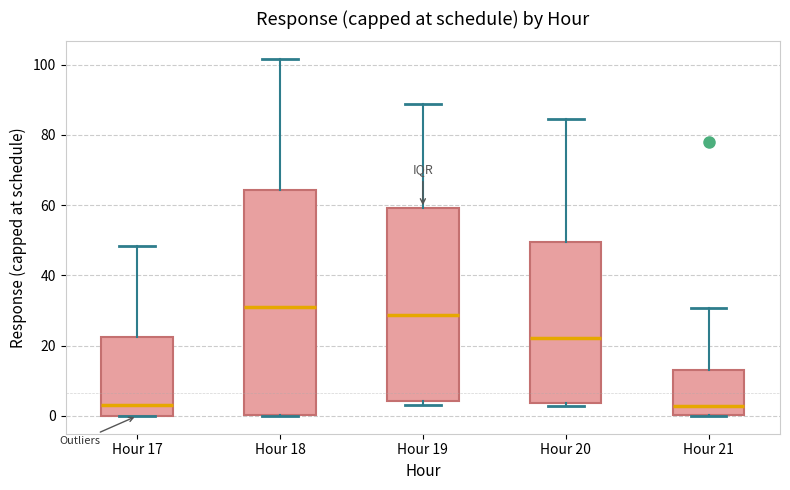

Reading left to right, transcribe this box plot: for each box, give where its median line is, the range the box spans, and where its two whiskers end, as read against the y-axis. The values are not printed on the chart, so give them approximately, as read against the axis.

Hour 17: median 4, box 0 to 22, whiskers 0 to 48
Hour 18: median 32, box 0 to 64, whiskers 0 to 102
Hour 19: median 28, box 4 to 60, whiskers 2 to 88
Hour 20: median 22, box 4 to 50, whiskers 2 to 84
Hour 21: median 2, box 0 to 14, whiskers 0 to 30